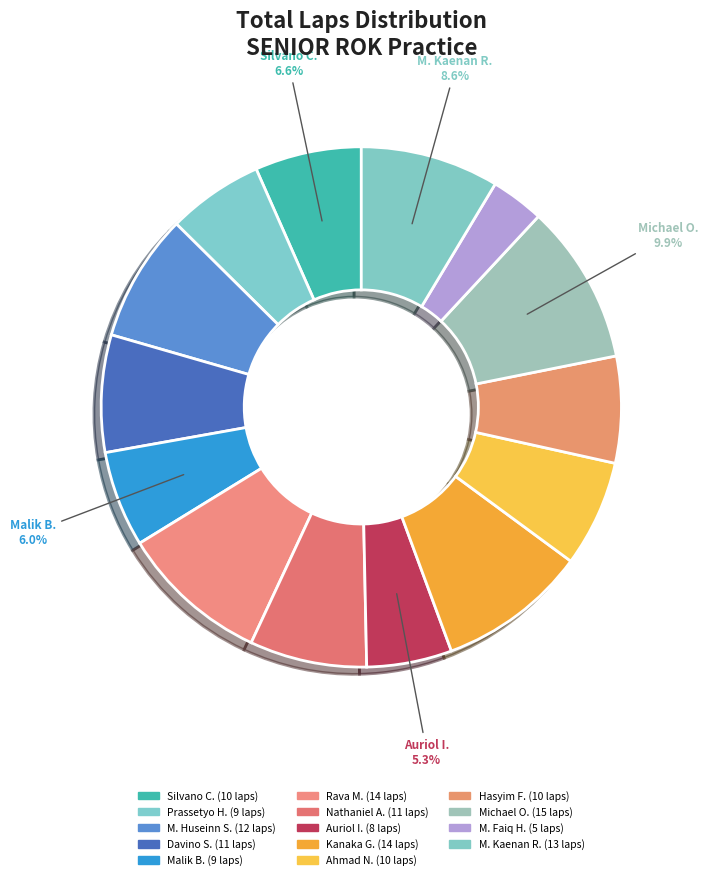

Does Silvano Christian represent more than half of the total?

No